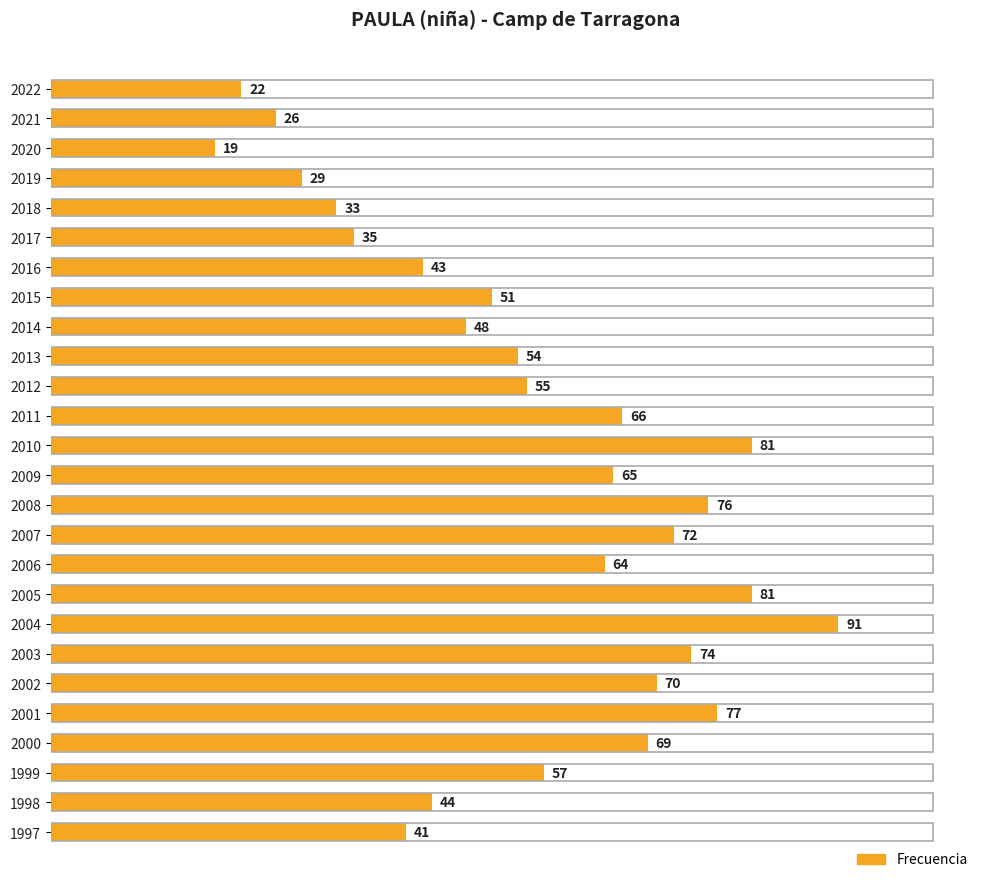

Where is the data nearest to the value 55?

2012